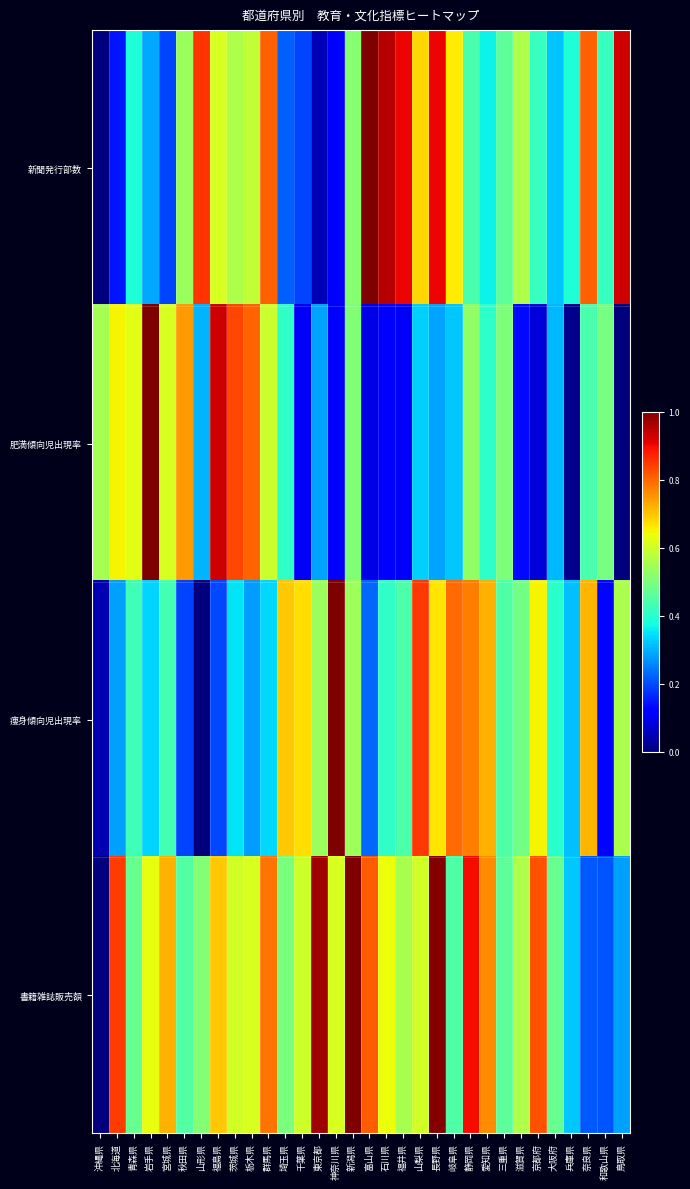

What is the difference between the highest and lowest values at 千葉県?

0.6